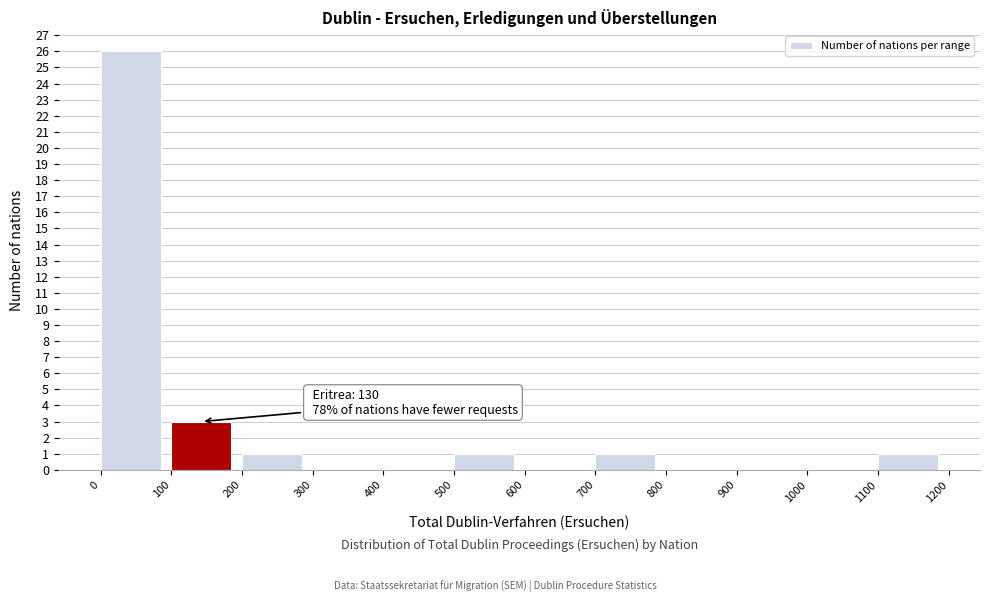

Over which range of the x-axis is the bar tallest?

0 to 100